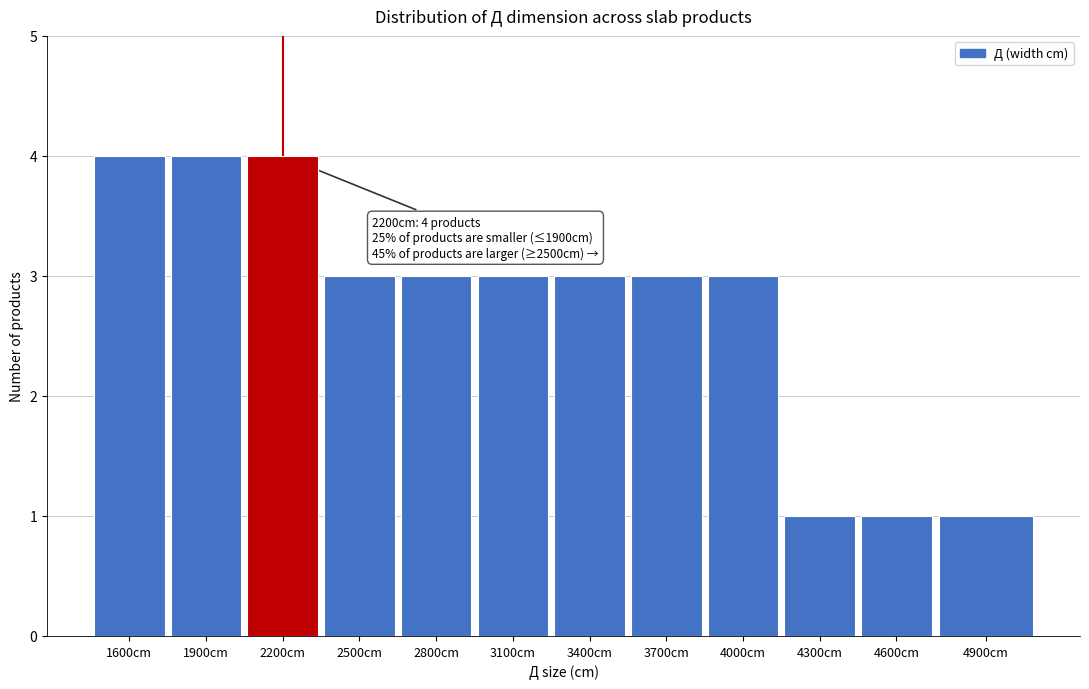

Reading left to right, what are all the values shown in this chart?

1600cm=4	1900cm=4	2200cm=4	2500cm=3	2800cm=3	3100cm=3	3400cm=3	3700cm=3	4000cm=3	4300cm=1	4600cm=1	4900cm=1